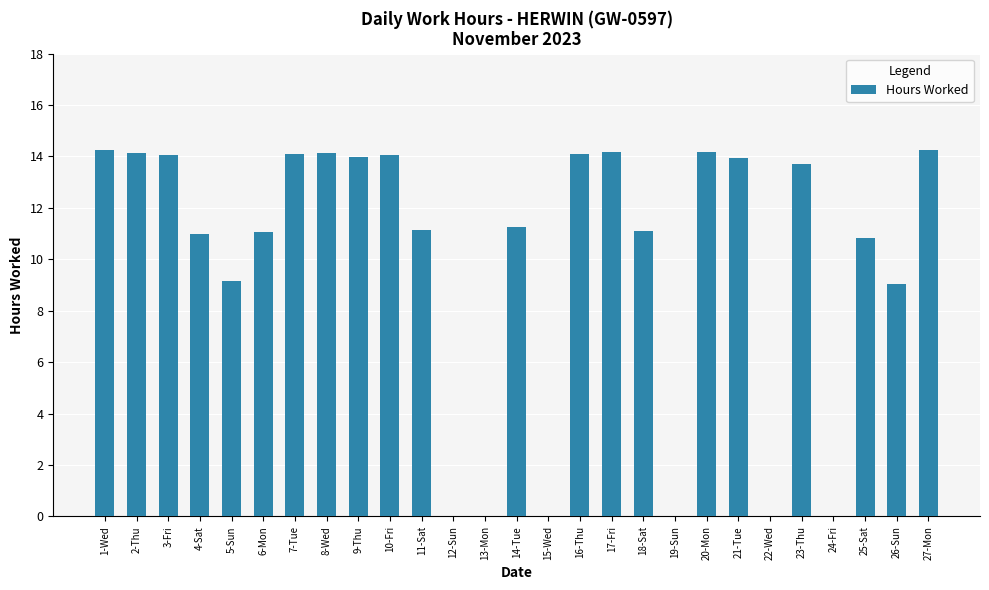

True or false: the data shows 11.3 at 14-Tue.

True